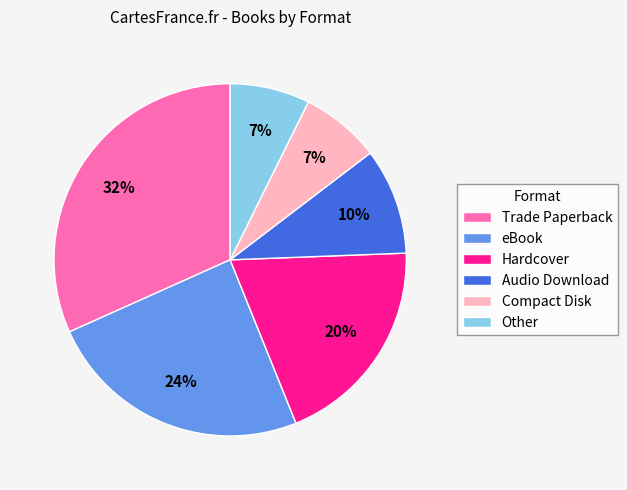

The Audio Download slice represents 10% of the pie. True or false?

True